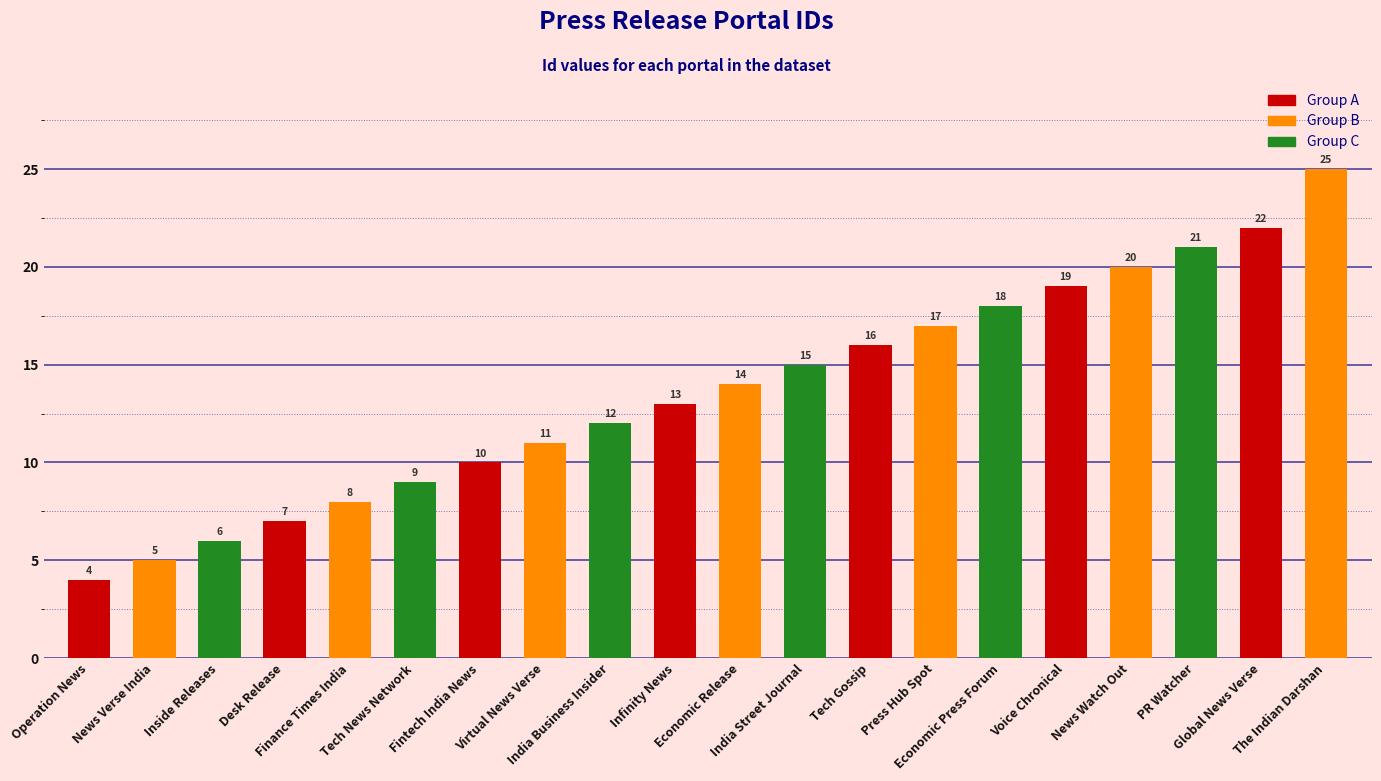

Reading left to right, what are all the values shown in this chart?

Operation News=4	News Verse India=5	Inside Releases=6	Desk Release=7	Finance Times India=8	Tech News Network=9	Fintech India News=10	Virtual News Verse=11	India Business Insider=12	Infinity News=13	Economic Release=14	India Street Journal=15	Tech Gossip=16	Press Hub Spot=17	Economic Press Forum=18	Voice Chronical=19	News Watch Out=20	PR Watcher=21	Global News Verse=22	The Indian Darshan=25